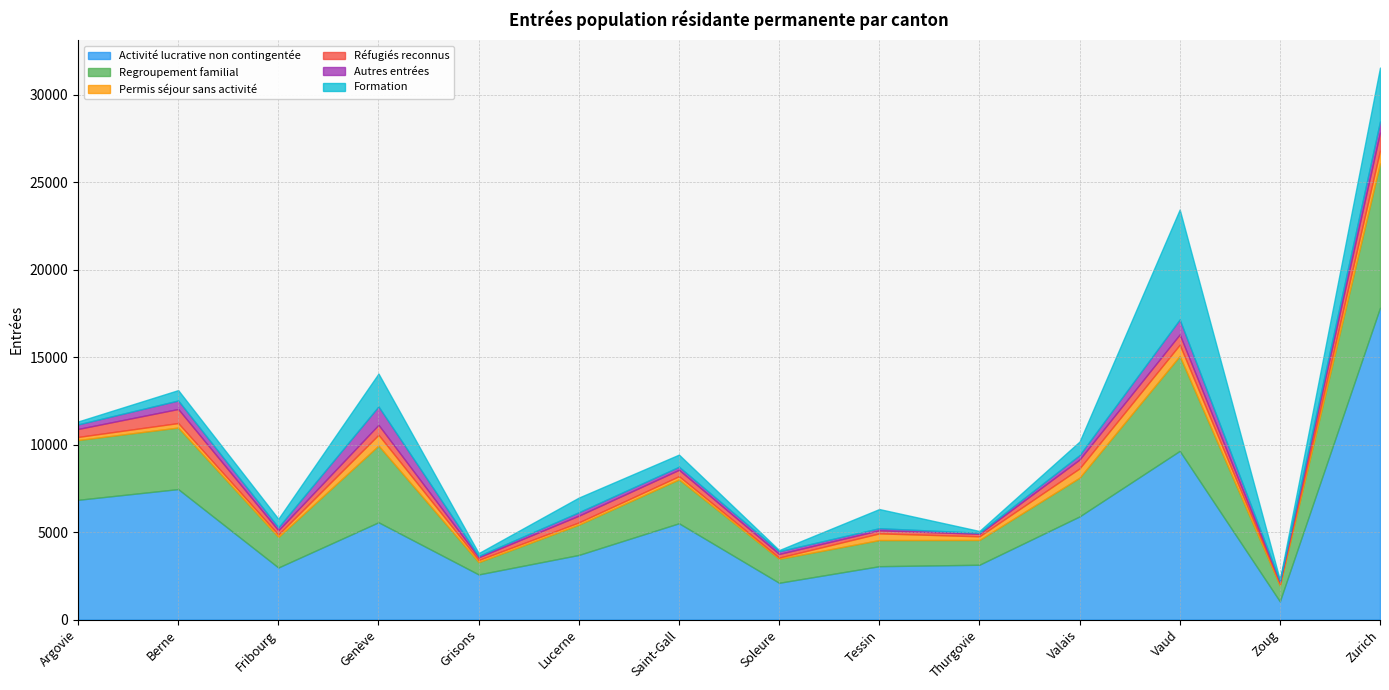

Does the chart display data point markers on the line(s)?

No